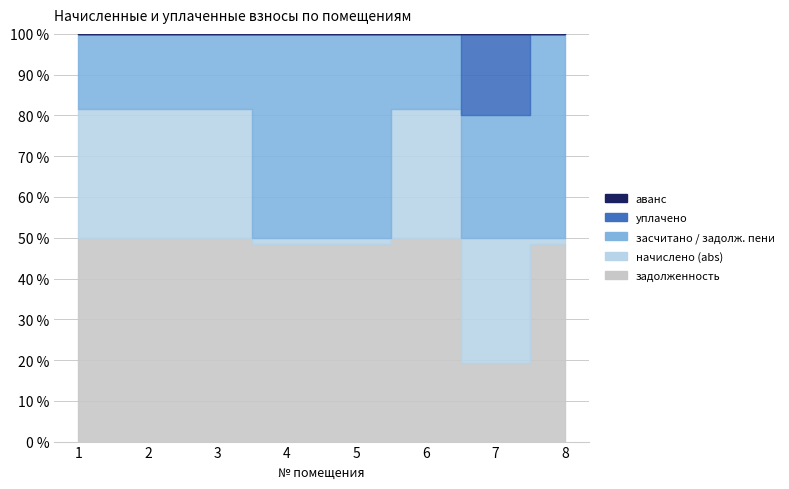

Where is the first local minimum for задолженность?

4